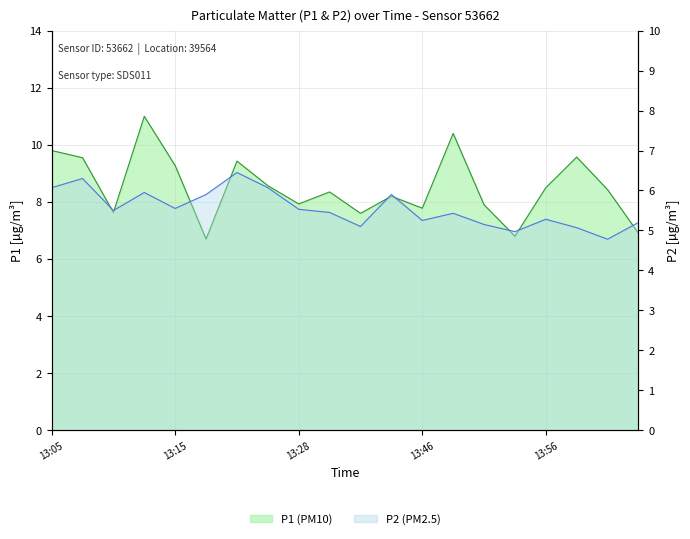

True or false: P1 has more than 2 points higher than both neighbors.

True